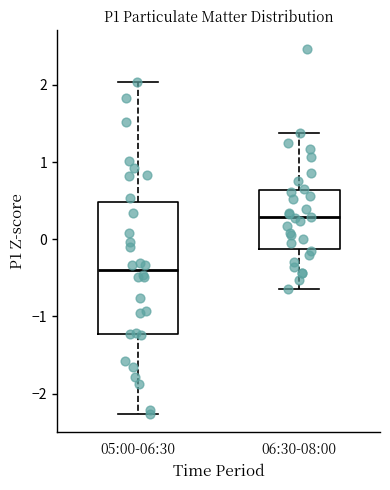

Which box is the tallest, from its lower edge to its upper edge?

05:00-06:30